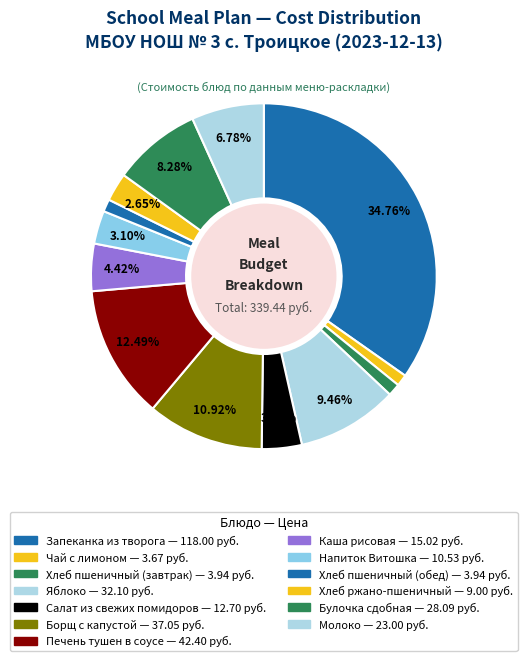

Is it true that Напиток Витошка is 1% of the pie?

False